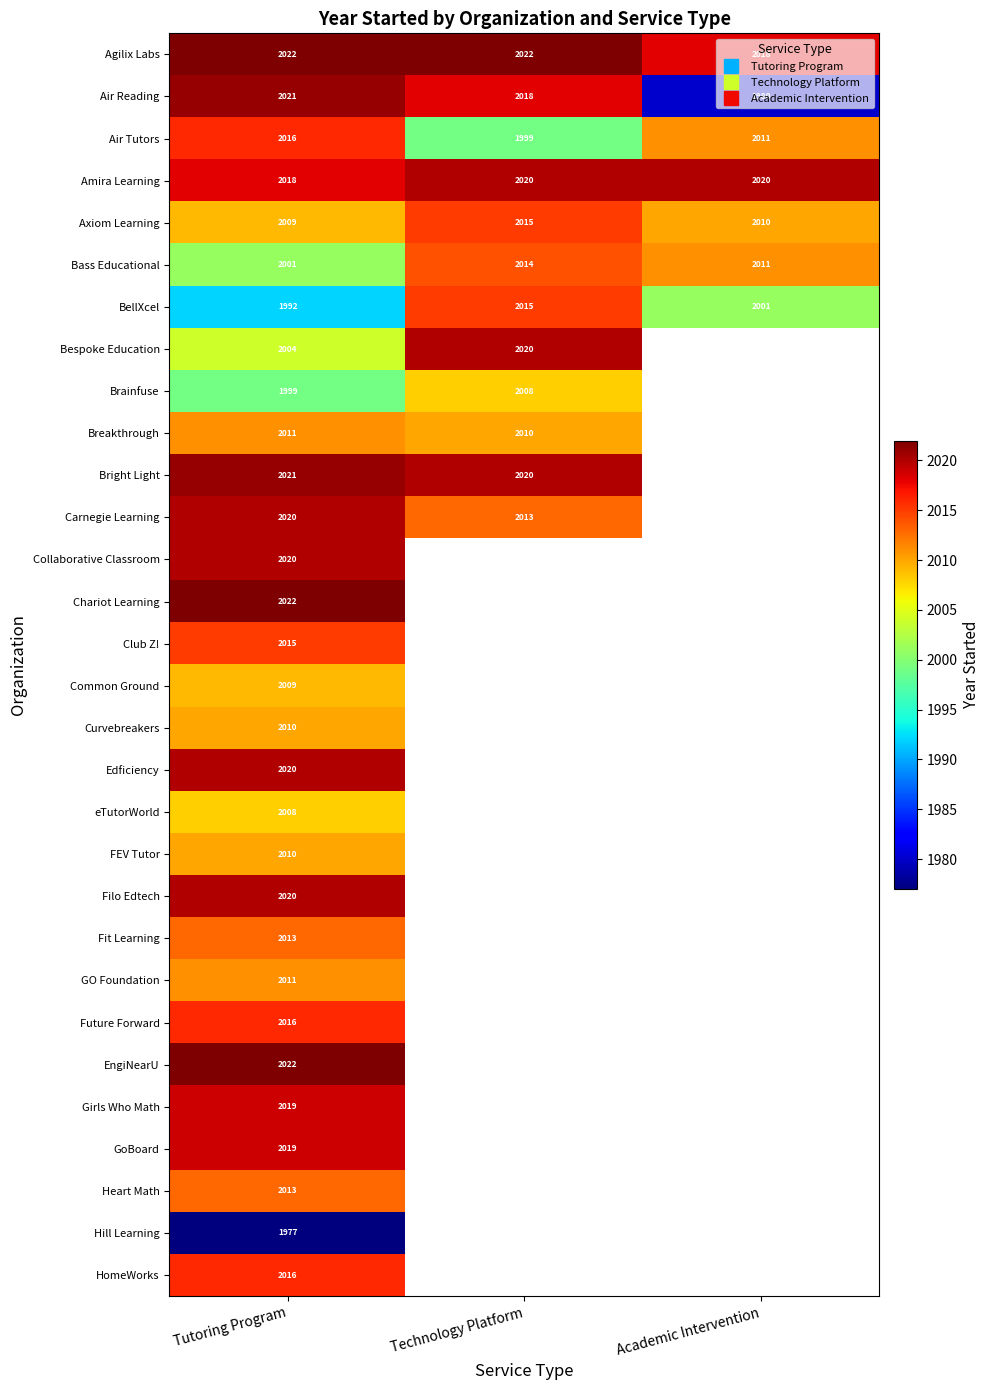

What is the greatest value displayed?

2022.0